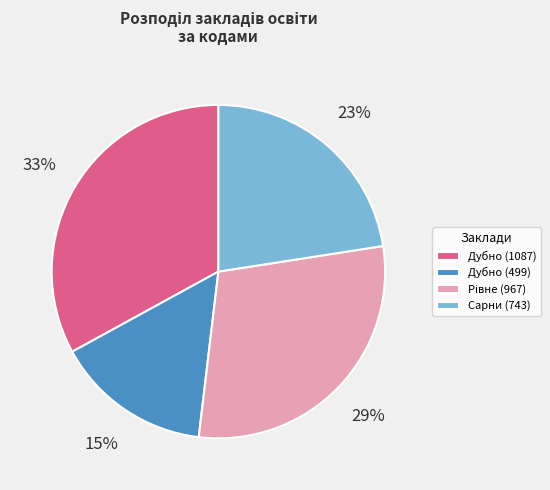

What is the ratio of the value at Сарни (743) to the value at Дубно (1087)?

0.7